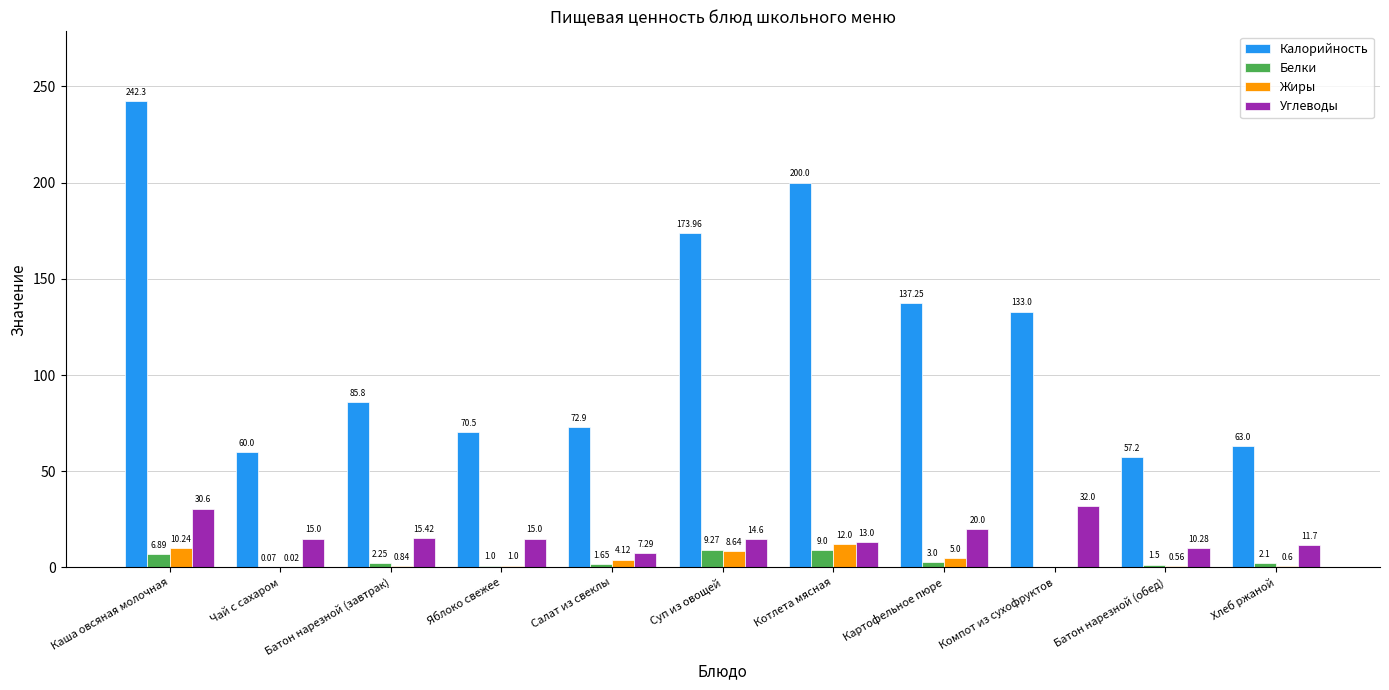

How many data points does each series have?

11